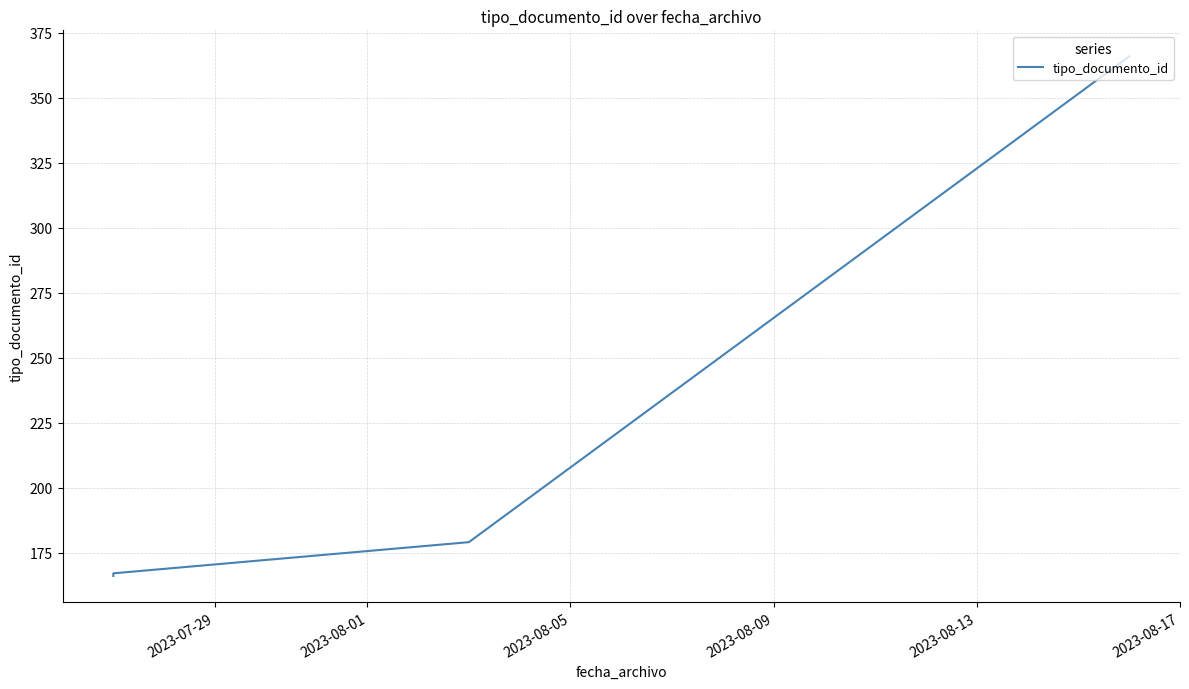

The value at 2023-08-01 is 245. True or false?

False